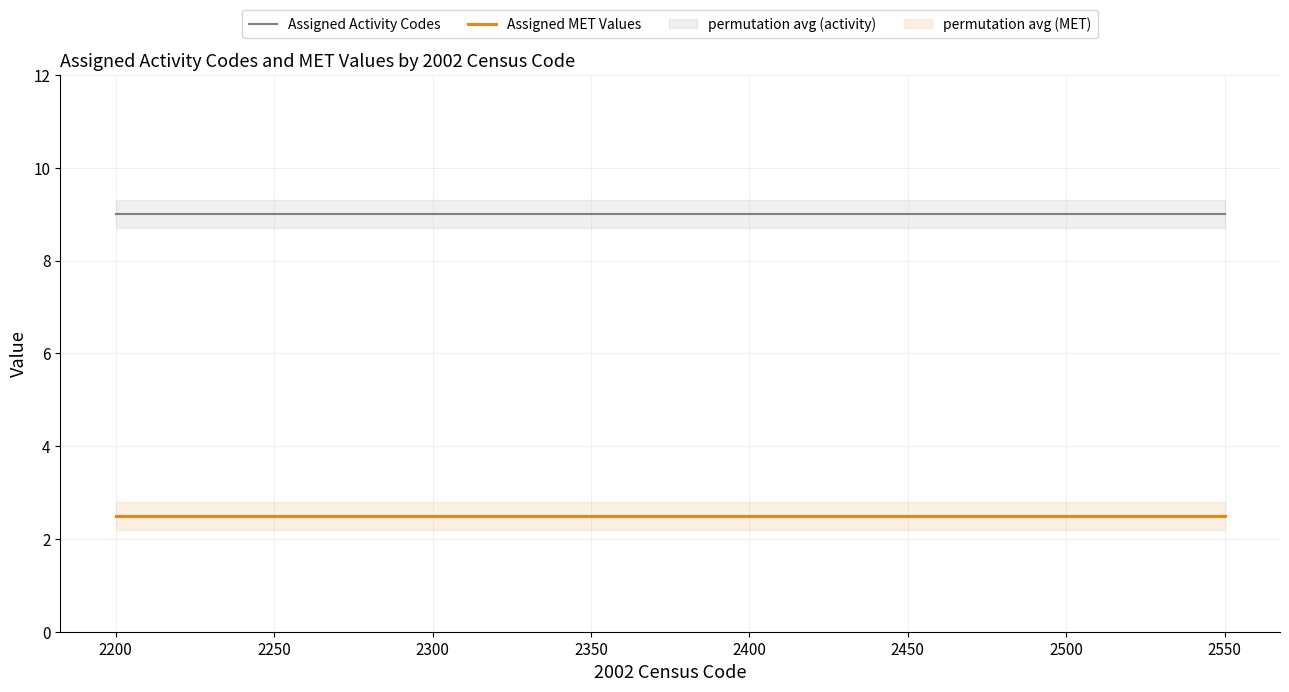

True or false: Assigned MET Values has a value of 3.5 at 2550.

False